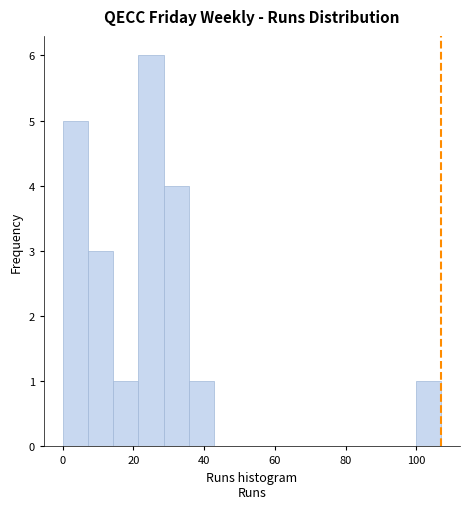

Read against the x-axis, roughly where is the centre of the tallest bar?

24